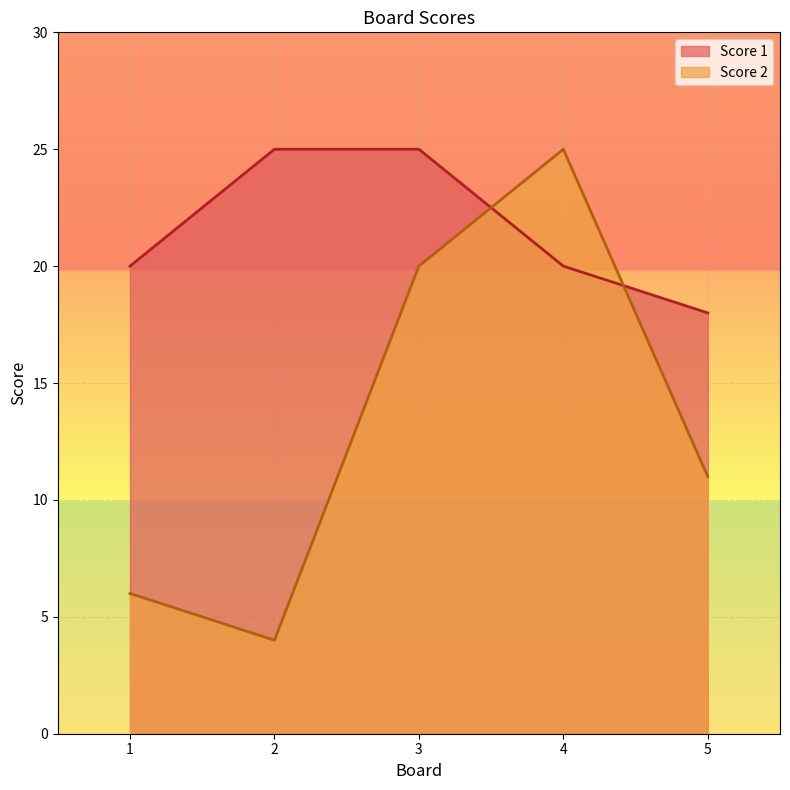

The value of Score 2 at 5 is 11. True or false?

True